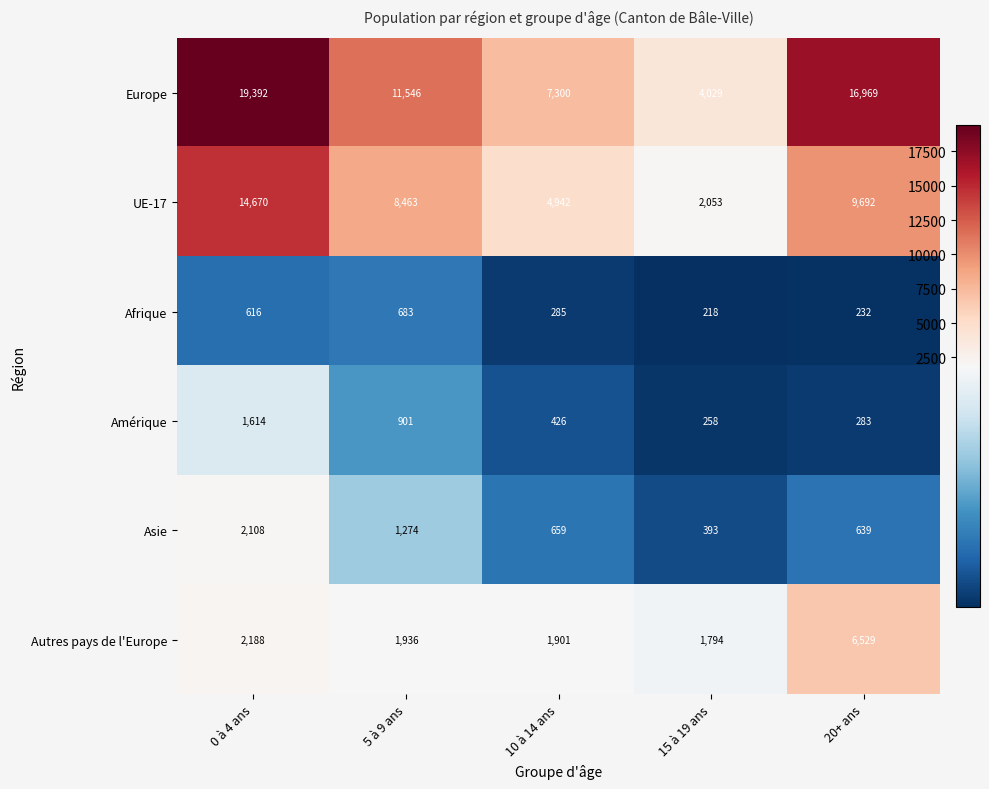

At which label does UE-17 first exceed 8463?

0 à 4 ans